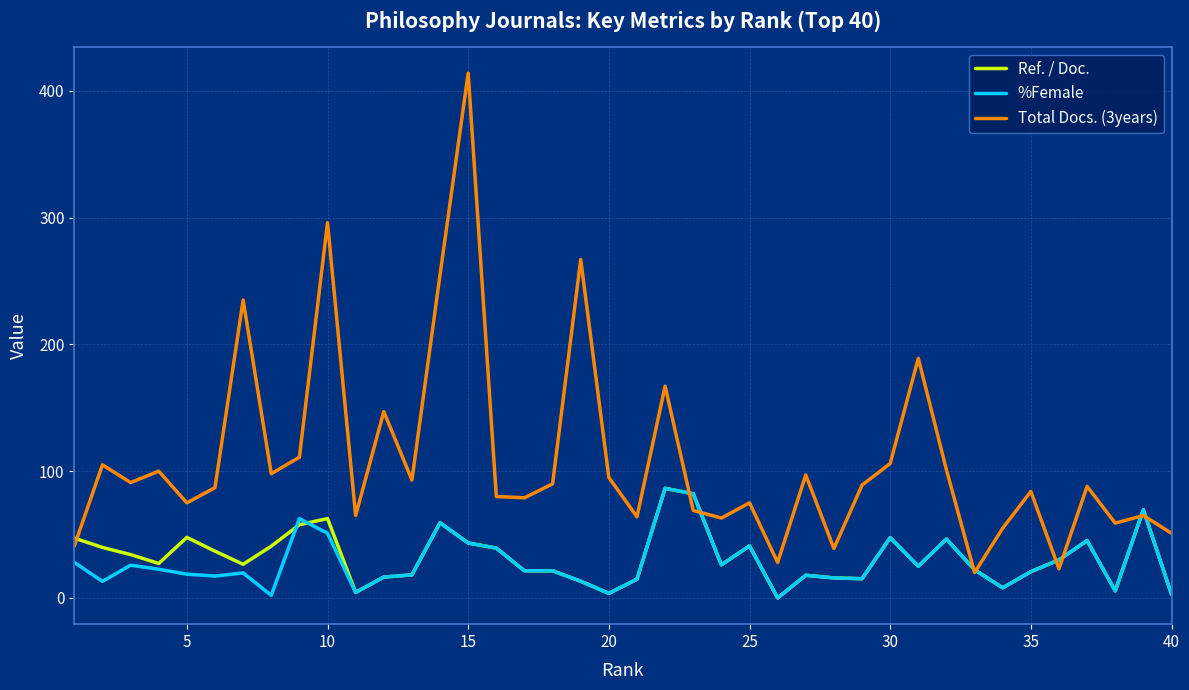

What is the greatest value displayed?

414.0